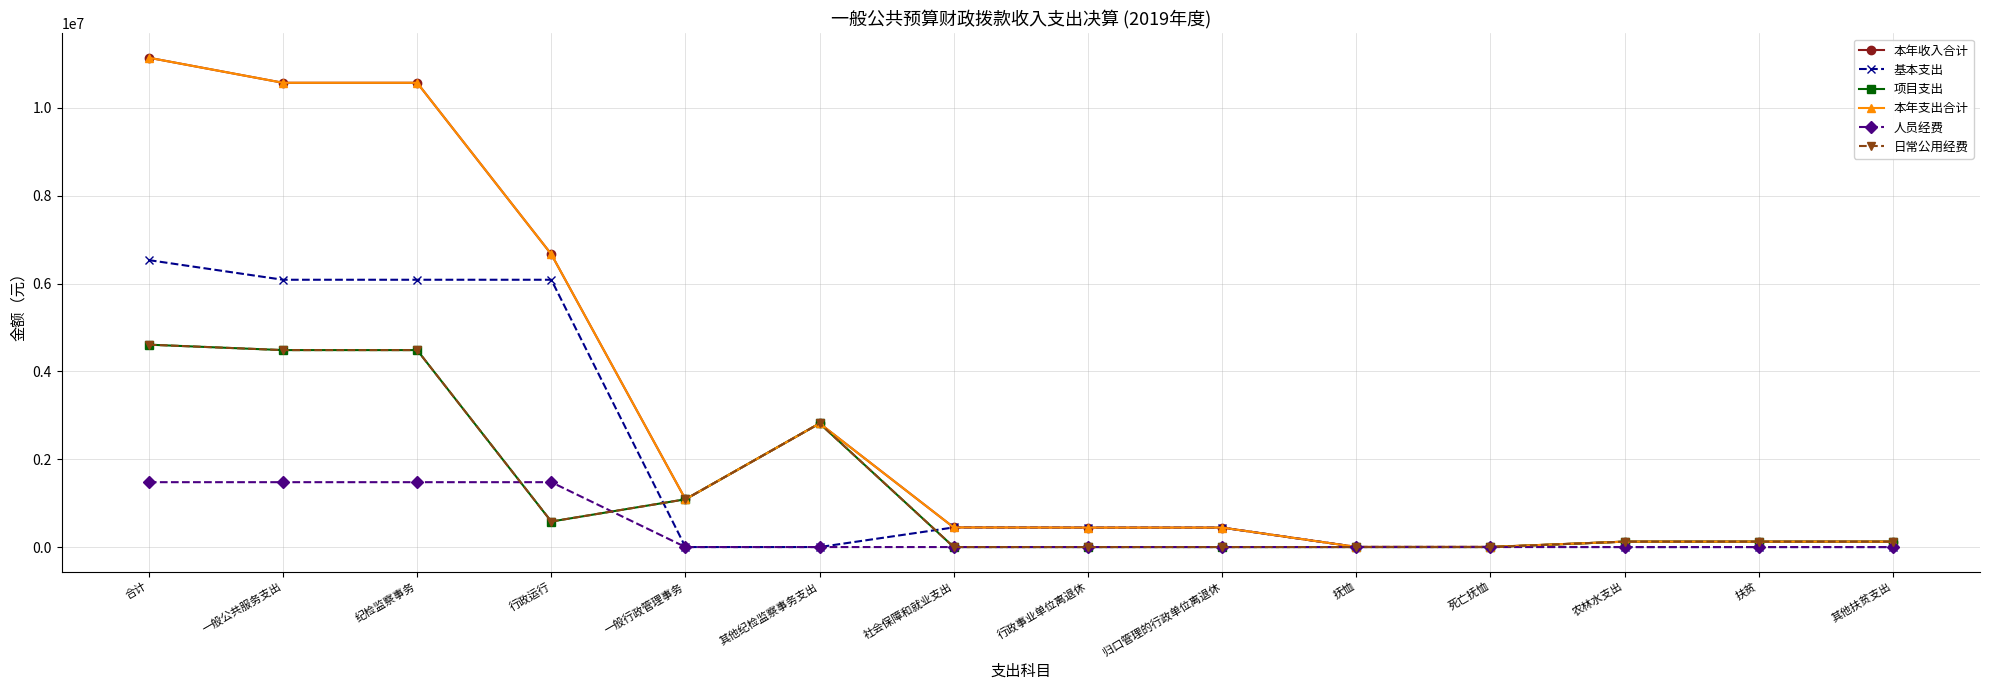

How many lines are shown in the chart?

6